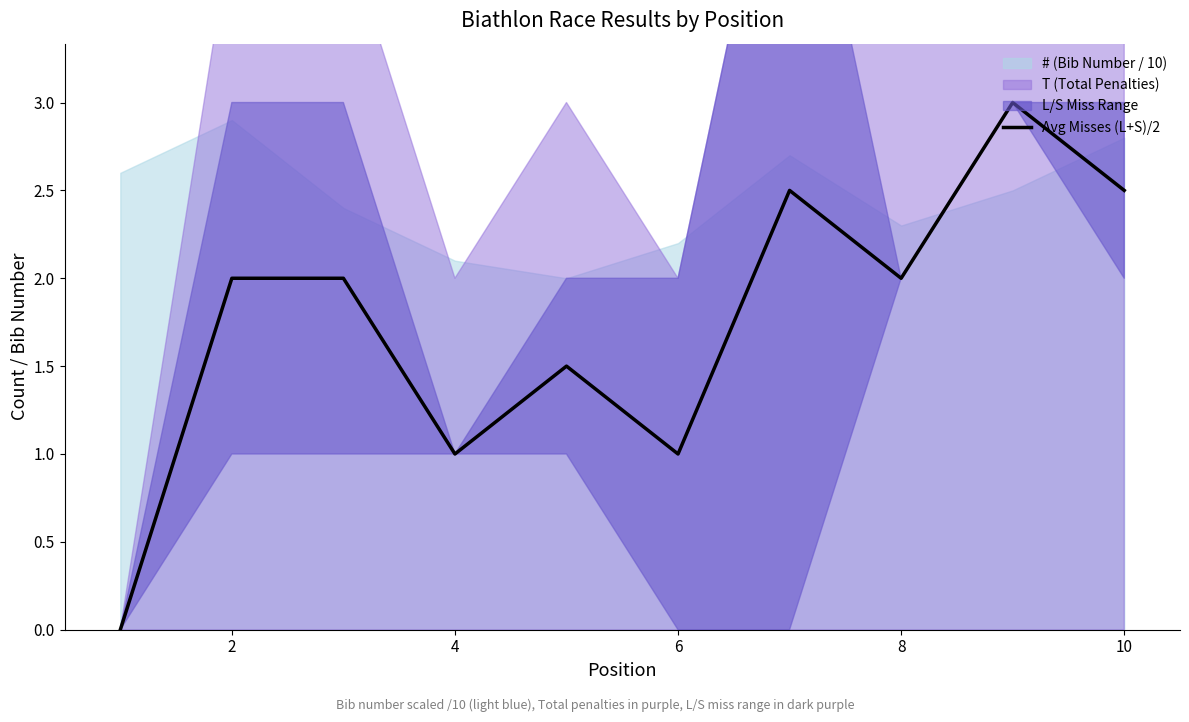

How many lines are shown in the chart?

1